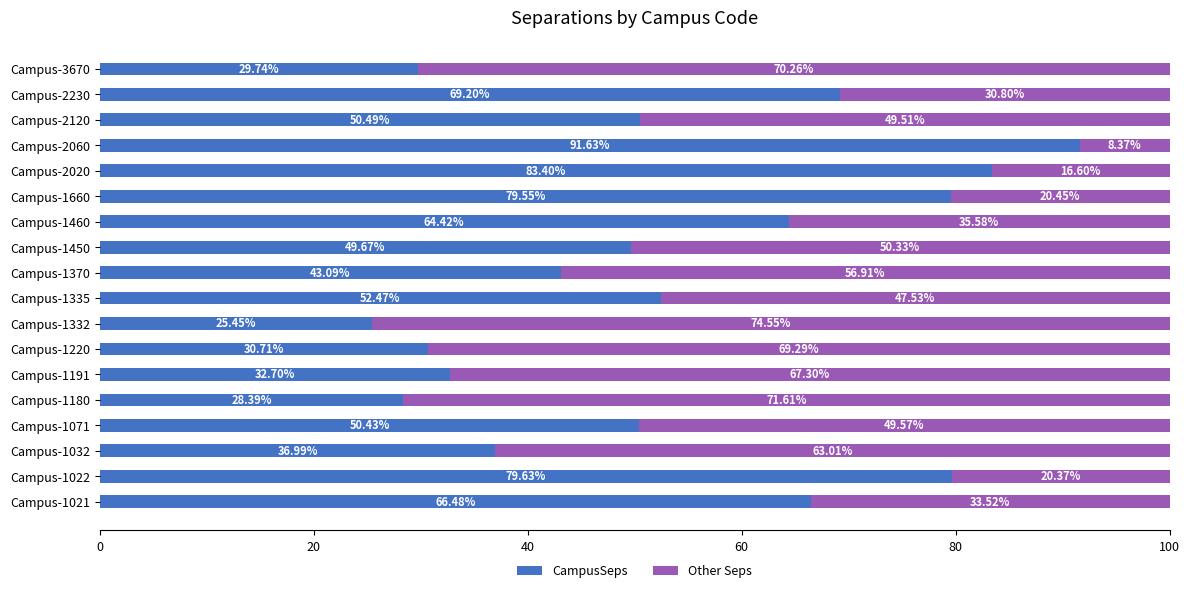

What is the difference between the CampusSeps values at Campus-2020 and Campus-1460?

19.0